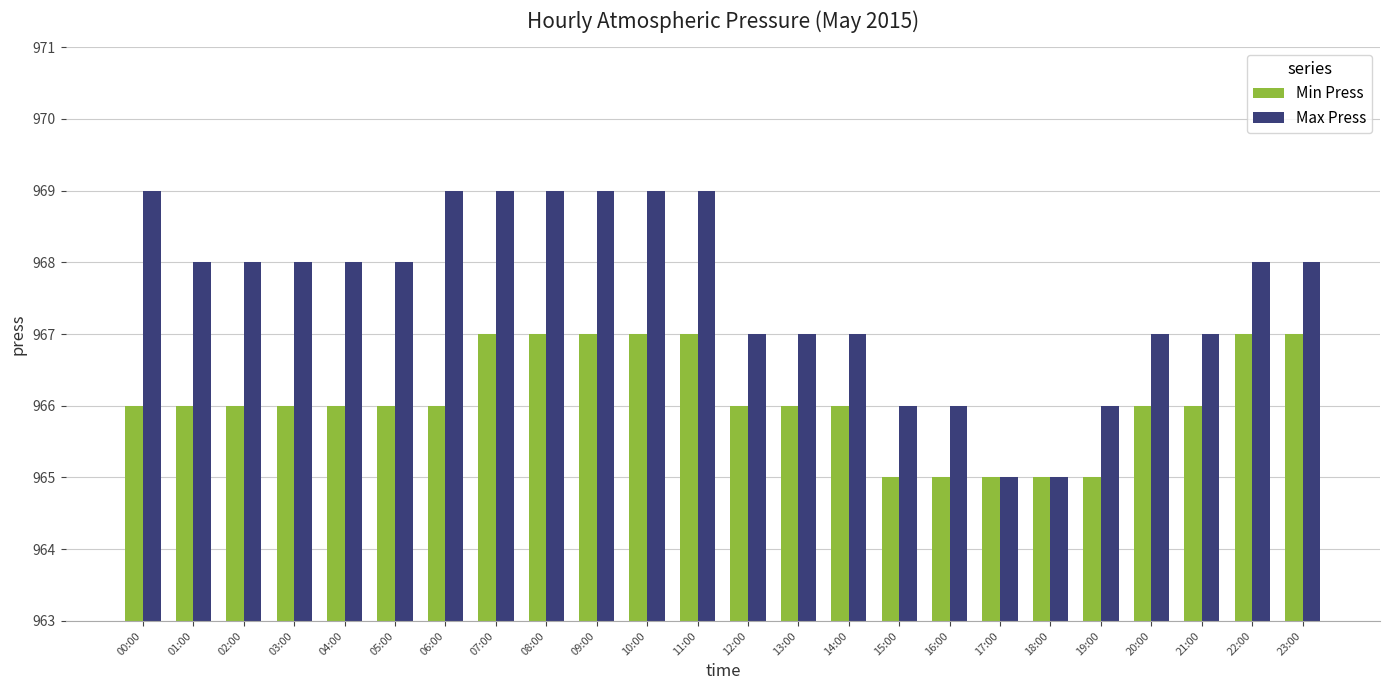

What is the difference between the highest and lowest values at 22:00?

1